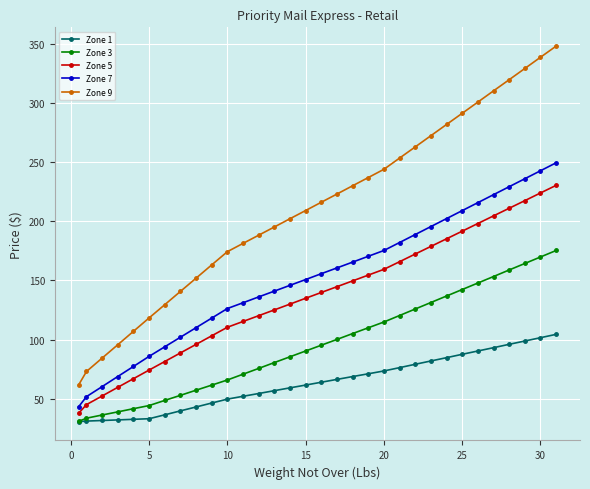

True or false: Zone 9 and Zone 5 cross at least once.

False